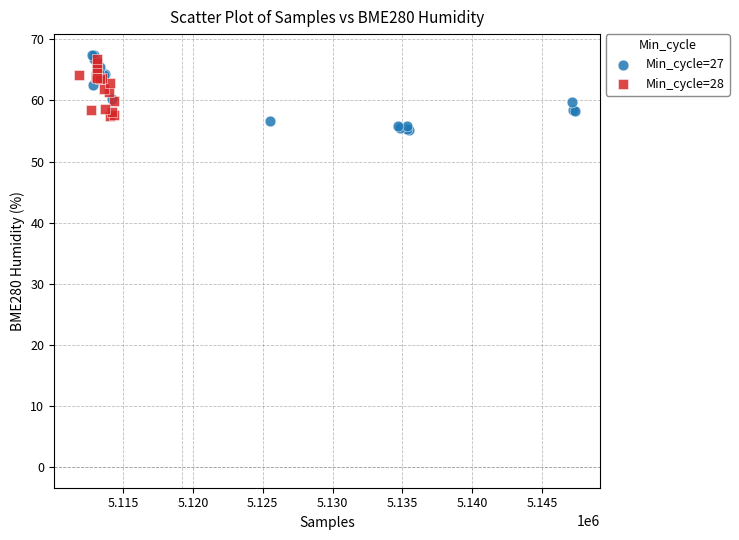

Which series has the widest spread of Y values?

Min_cycle=27